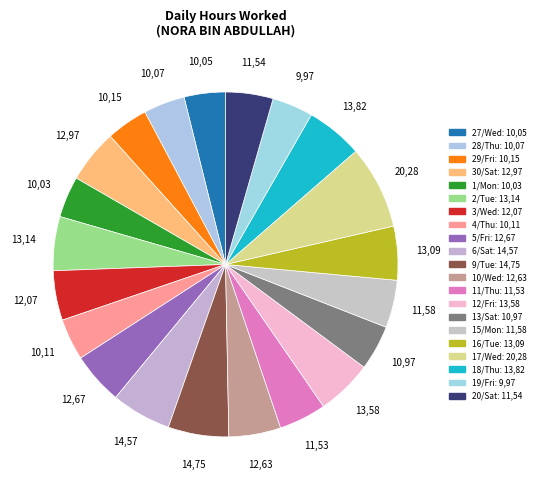

How many slices are in this pie chart?

21